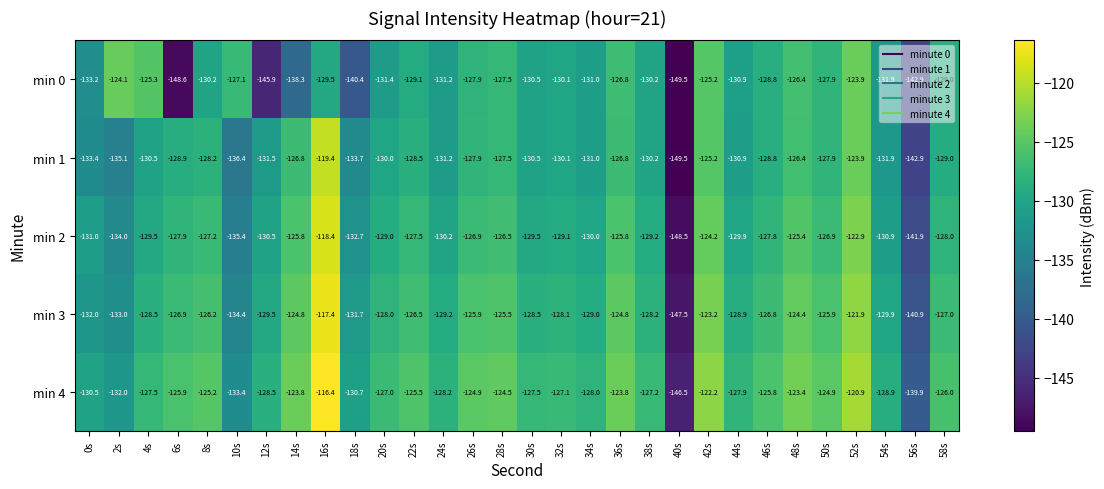

What is the average value of the min 1 series?

-130.5